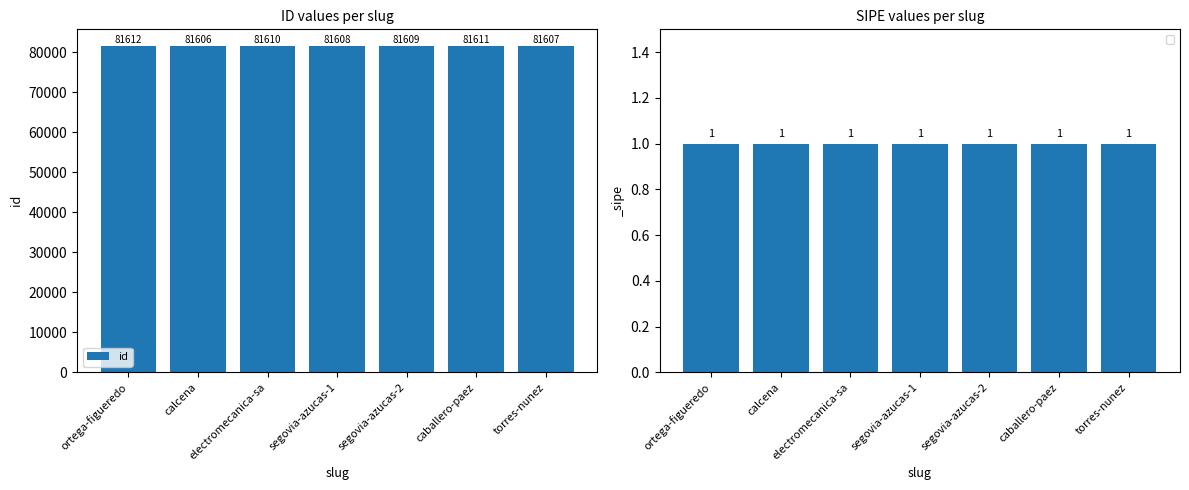

Does the chart contain stacked bars?

No